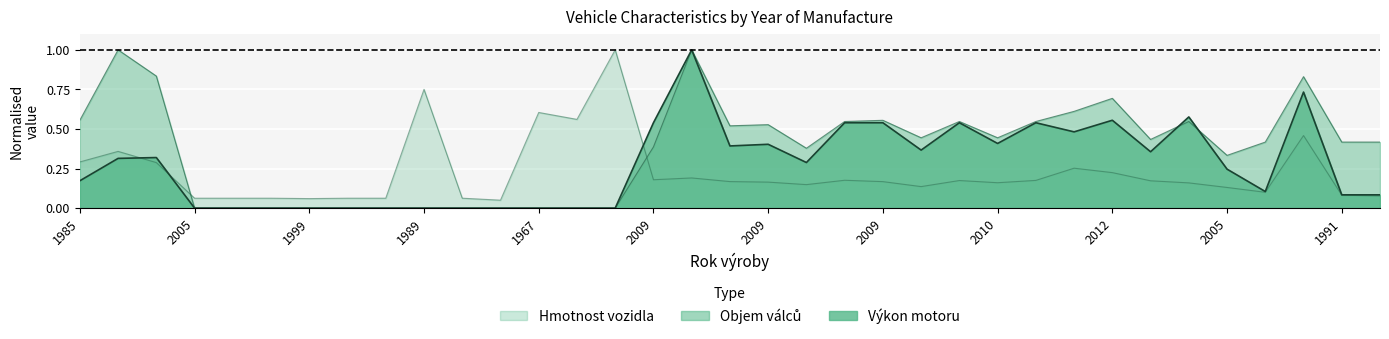

How many interior local valleys does the Výkon motoru series have?

7